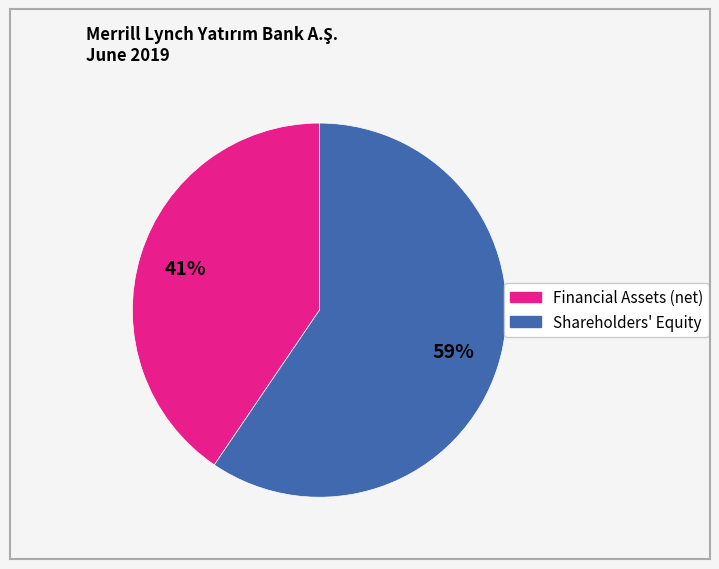

Is there a majority slice in this chart?

Yes